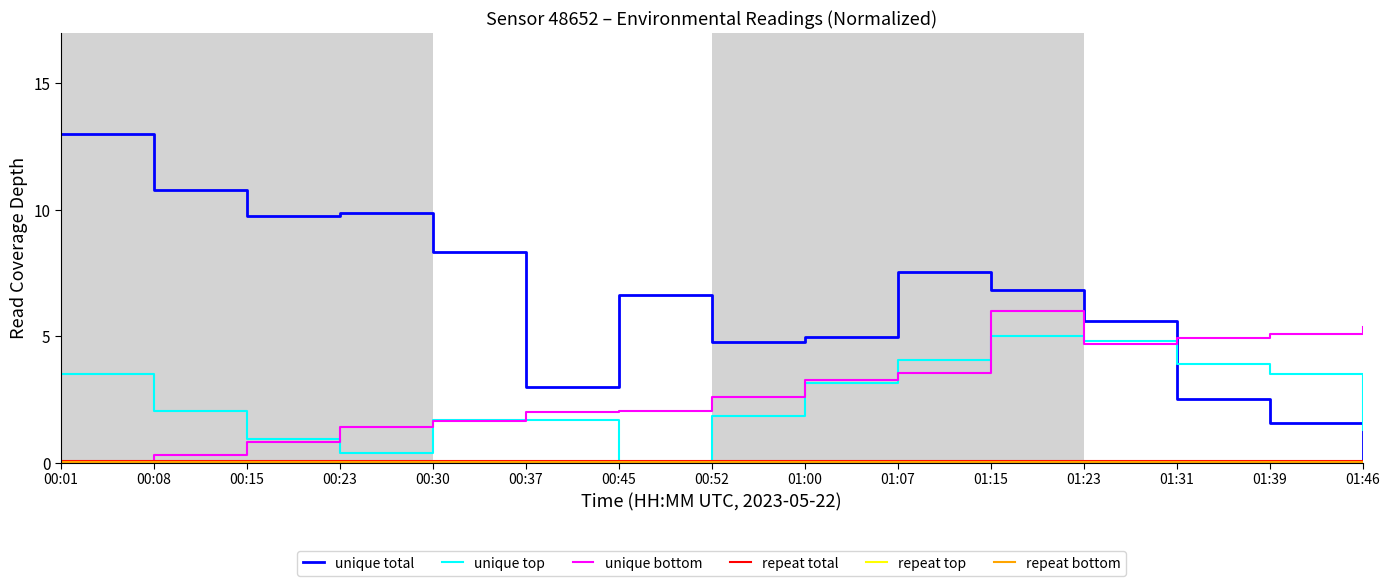

Which series has the largest total across all categories?

unique total